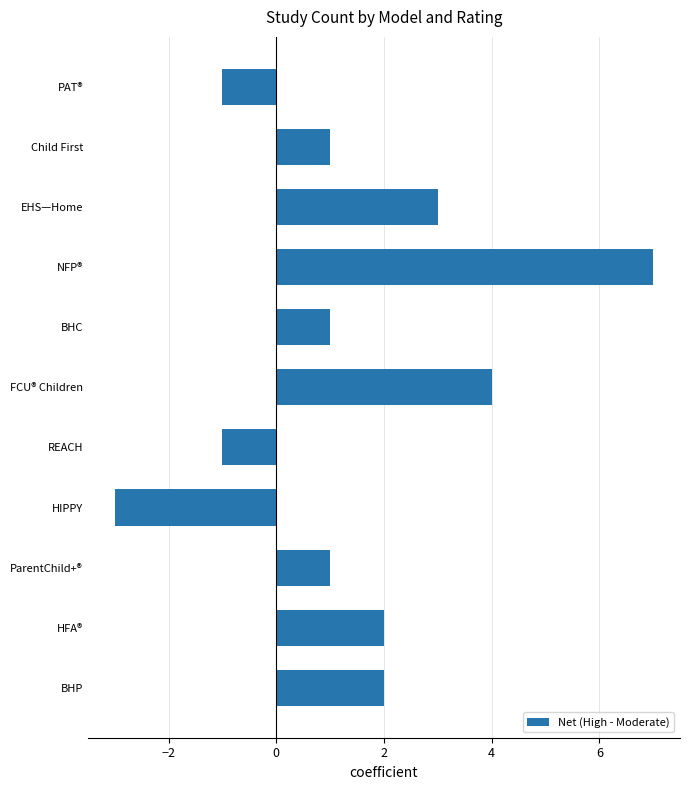

How many values are below zero?

3